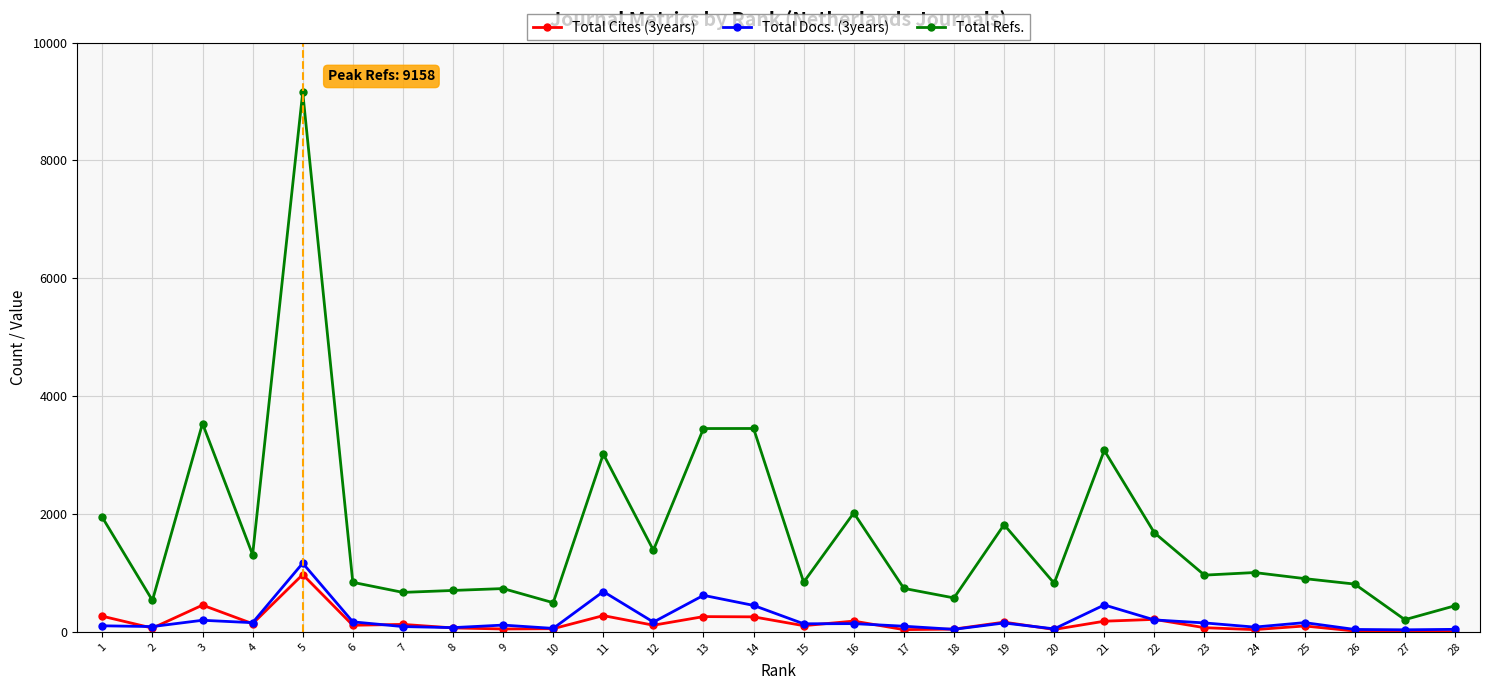

What is the total value across all series at 6?

1120